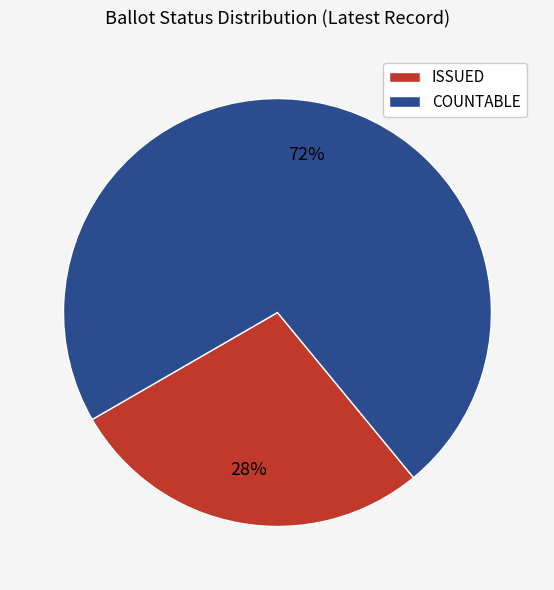

Is it true that COUNTABLE is 84% of the pie?

False